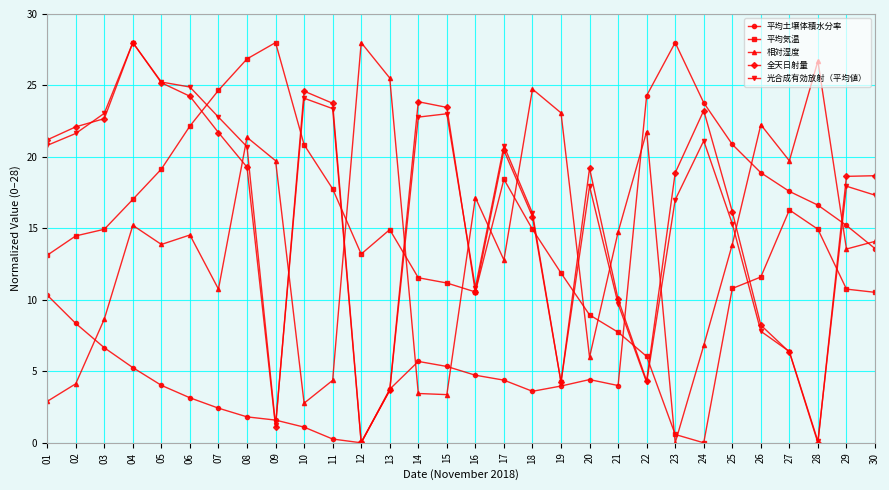

True or false: 平均土壌体積水分率 has a value of 2.5 at 18.

False